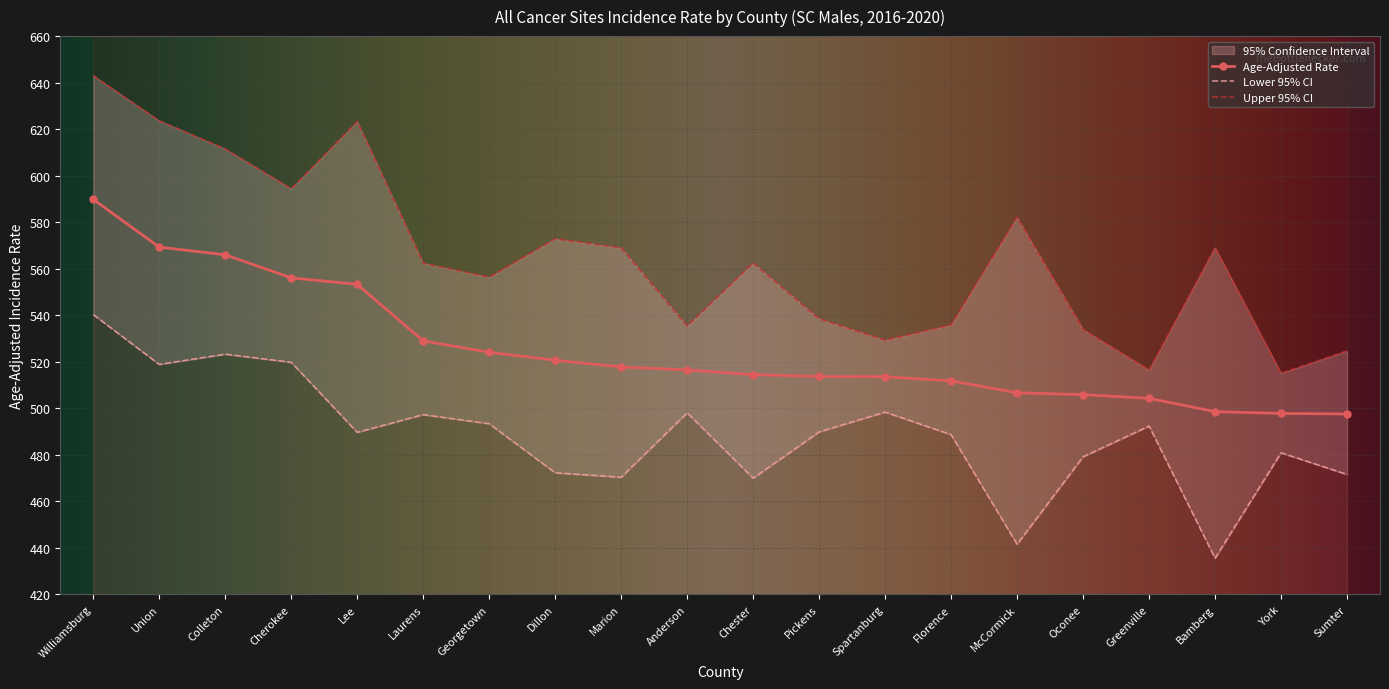

True or false: Upper 95% CI has more than 0 points higher than both neighbors.

True